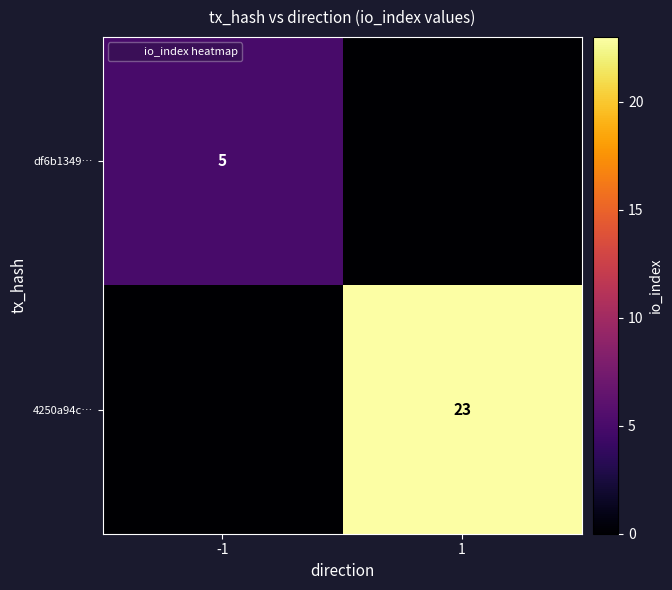

What is the average value of the 4250a94c… series?

12